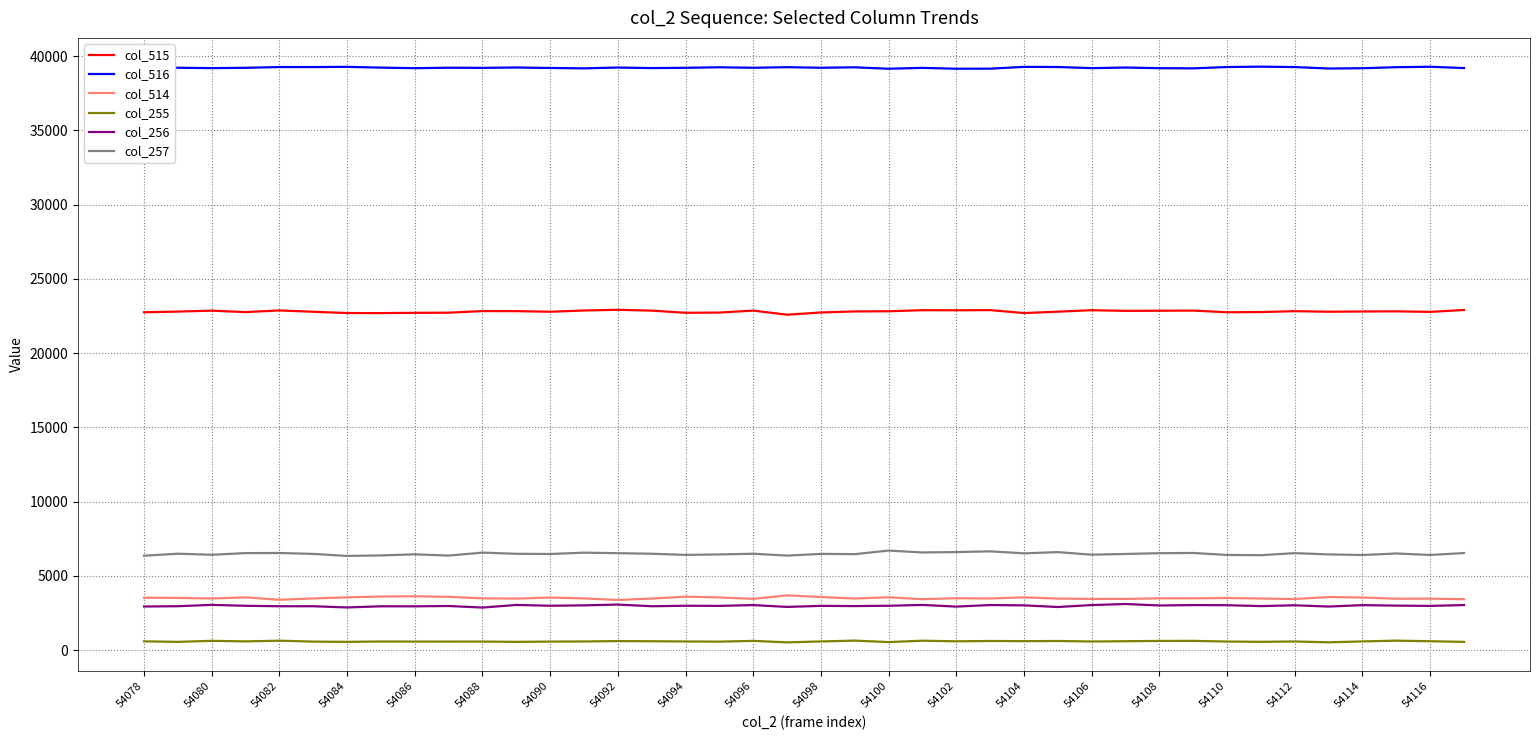

What is the maximum value shown in the chart?

39299